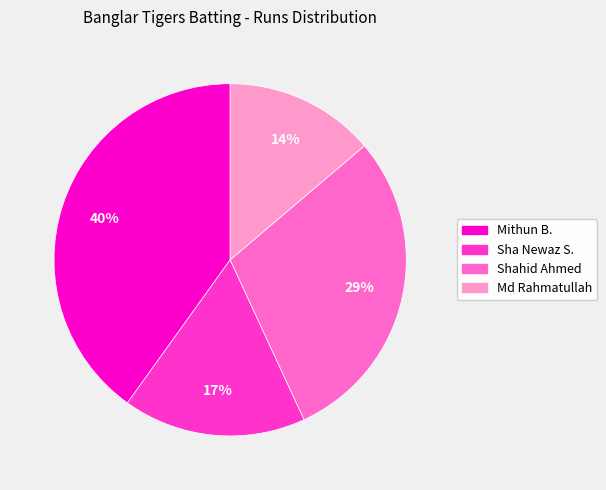

Does any single category account for the majority?

No